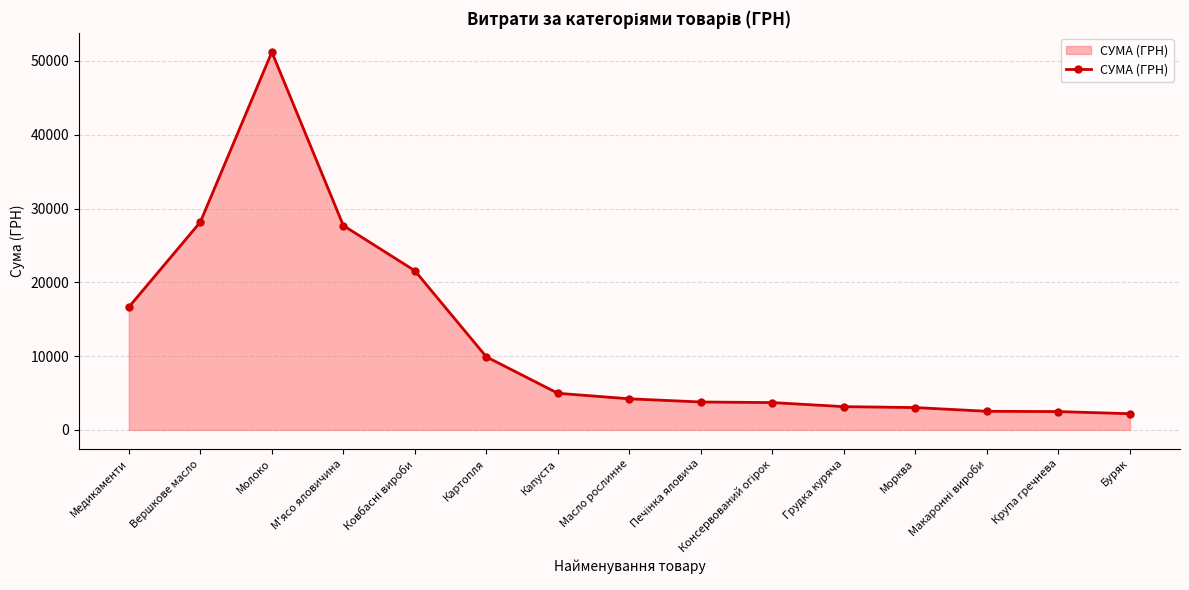

How many data points are above 4206?

8